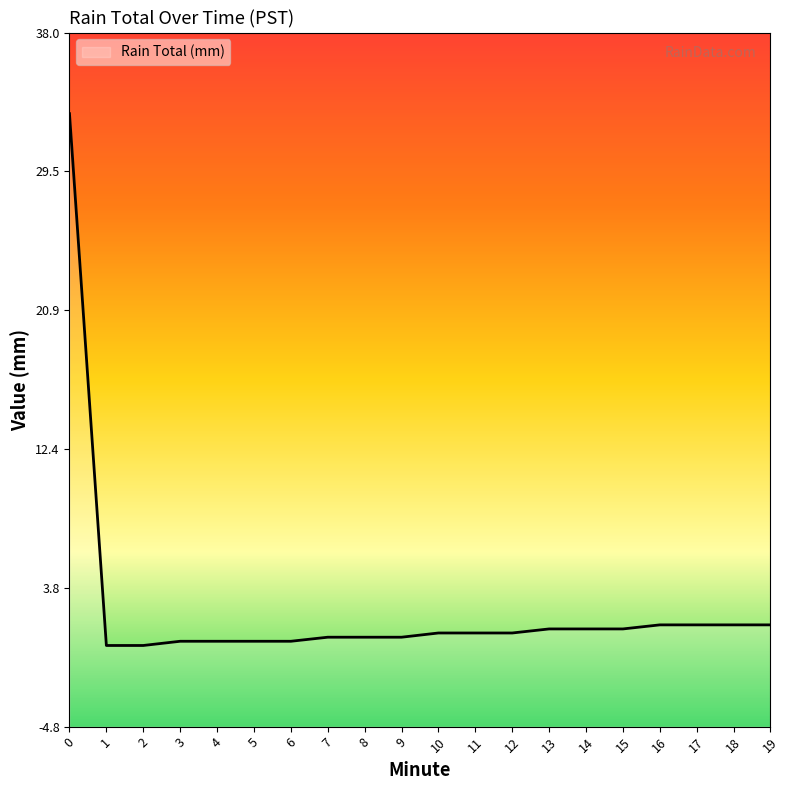

Is it true that the value at 12 is 1.0?

True